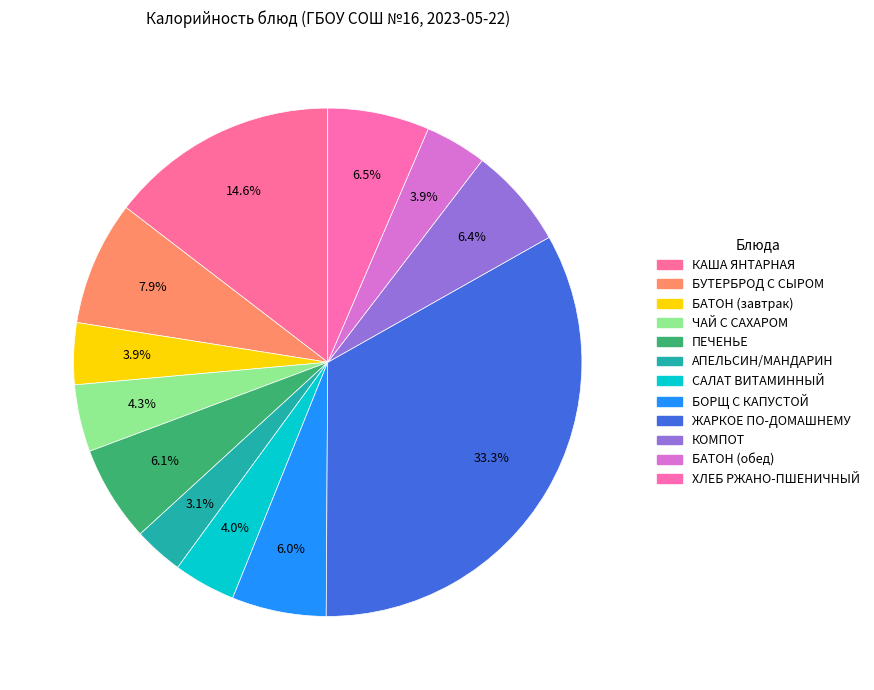

Count the number of slices in the pie.

12